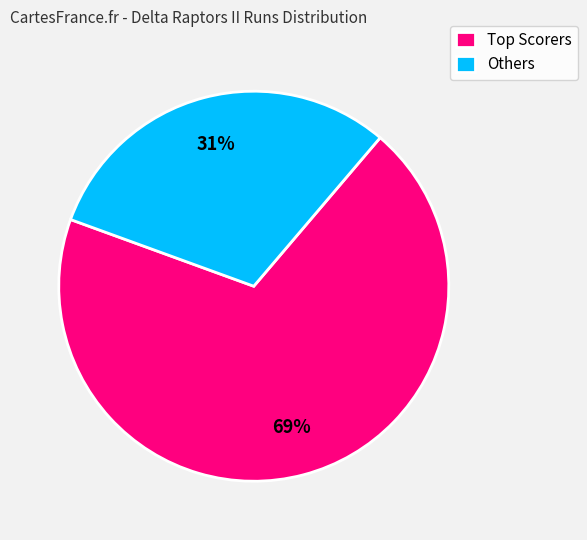

To the nearest percent, what is the average slice percentage?

50%